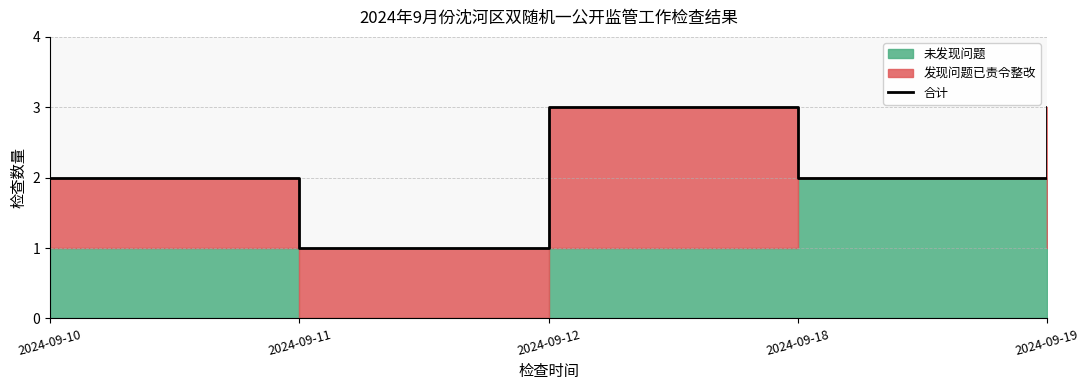

What is the difference between the maximum and minimum values?

2